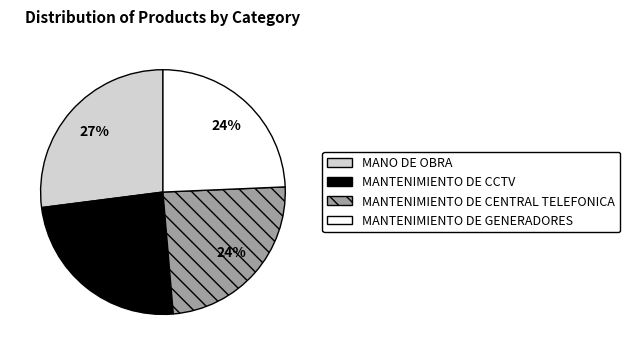

Does MANTENIMIENTO DE GENERADORES account for over 50% of the chart?

No